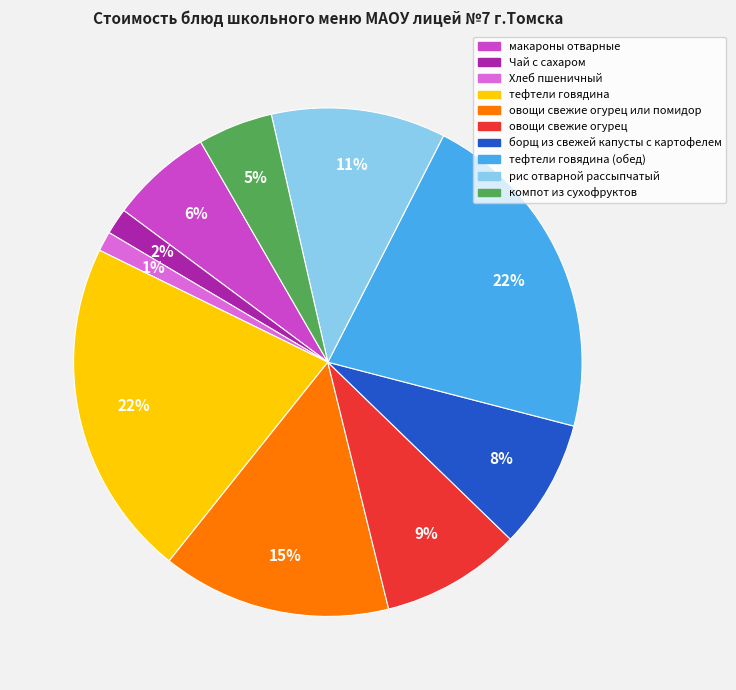

Does any single category account for the majority?

No